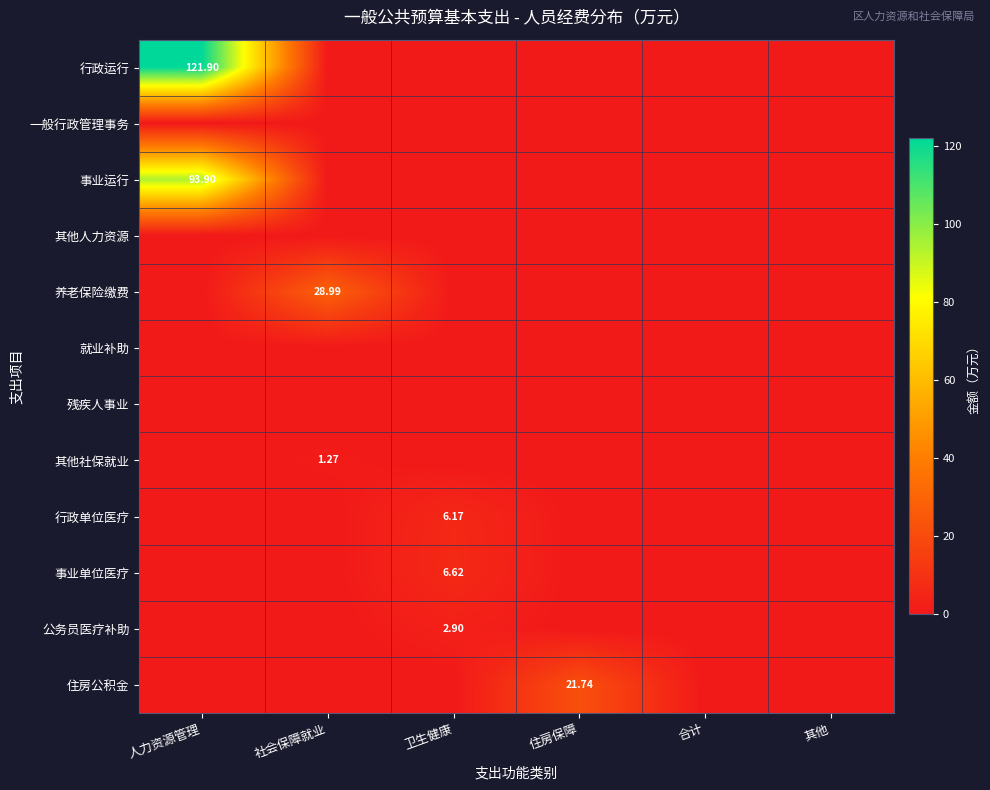

How many values in 行政运行 are above zero?

1